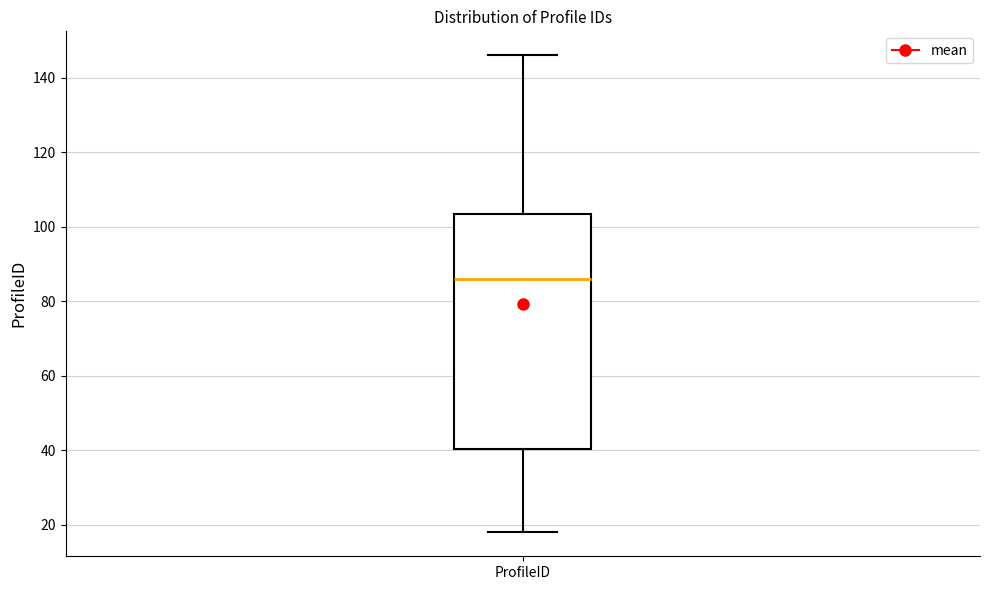

Transcribe this box plot: give where the median line is, the range the box spans, and where the two whiskers end, as read against the y-axis. The values are not printed on the chart, so give them approximately, as read against the axis.

median 86, box 40 to 104, whiskers 18 to 146